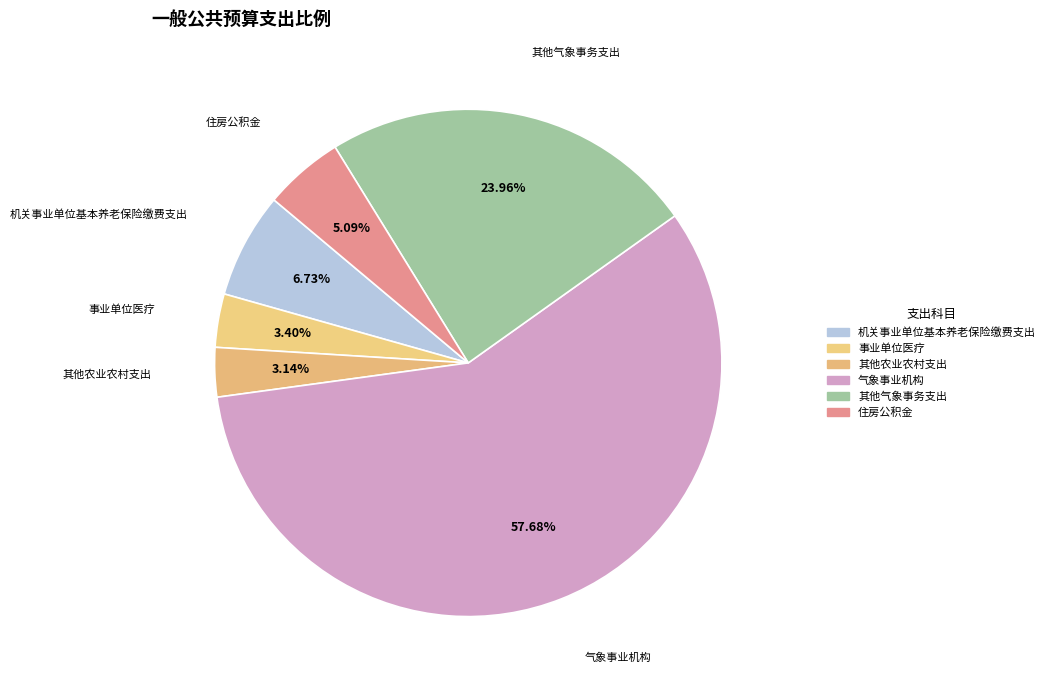

To the nearest percent, what is the difference between the 其他气象事务支出 and 事业单位医疗 slice percentages?

21%